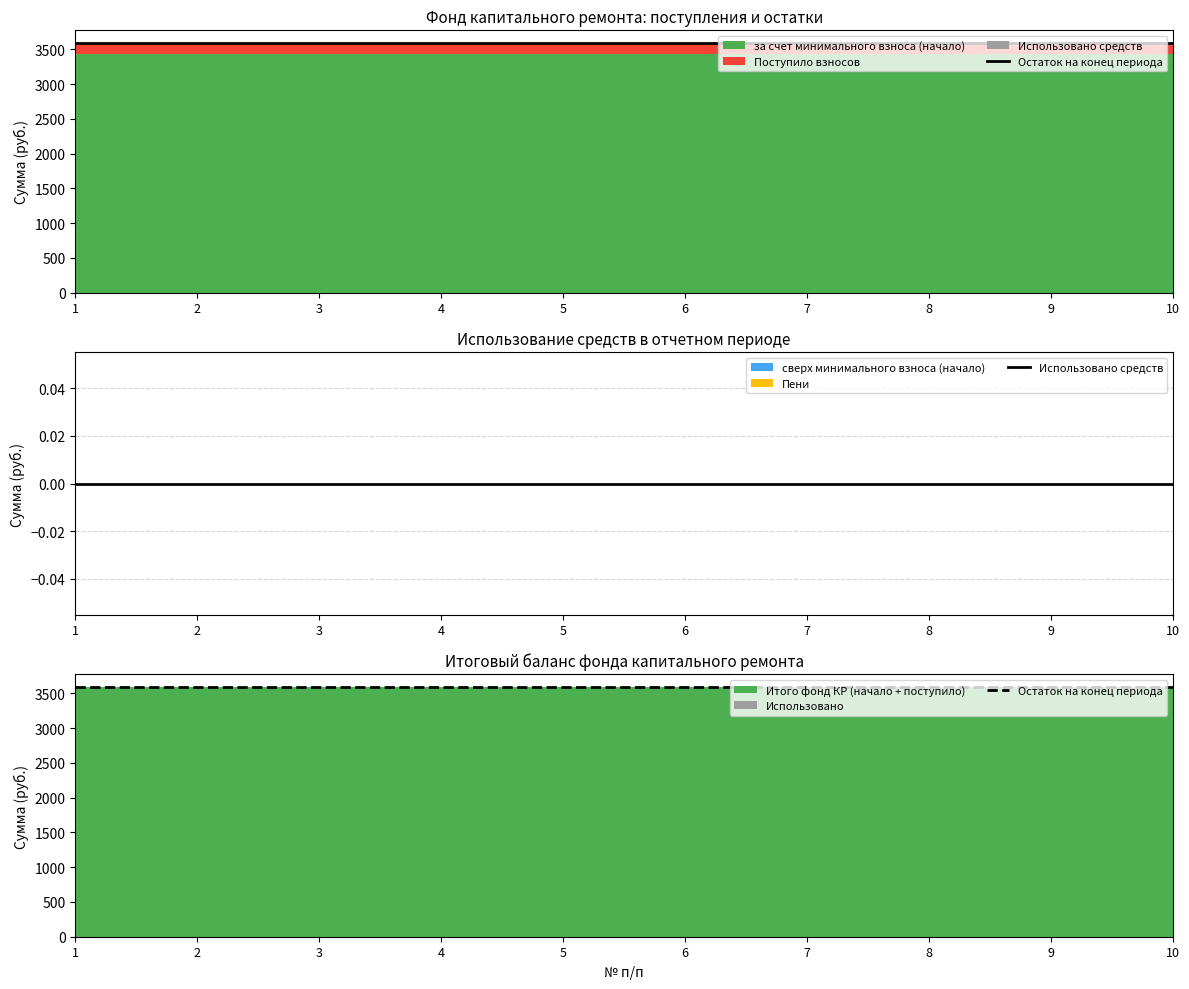

The value of Остаток на конец периода at 10 is 1365.8. True or false?

False